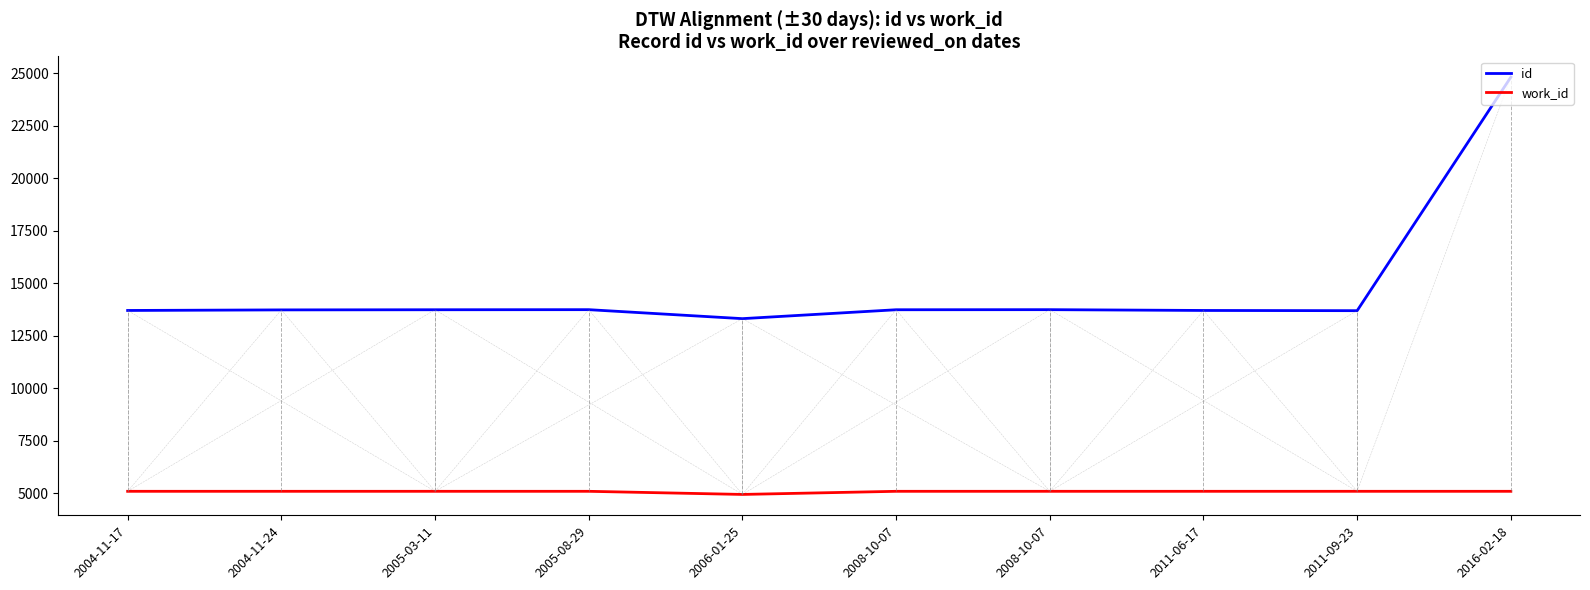

Is this an area chart (filled region under the line)?

No